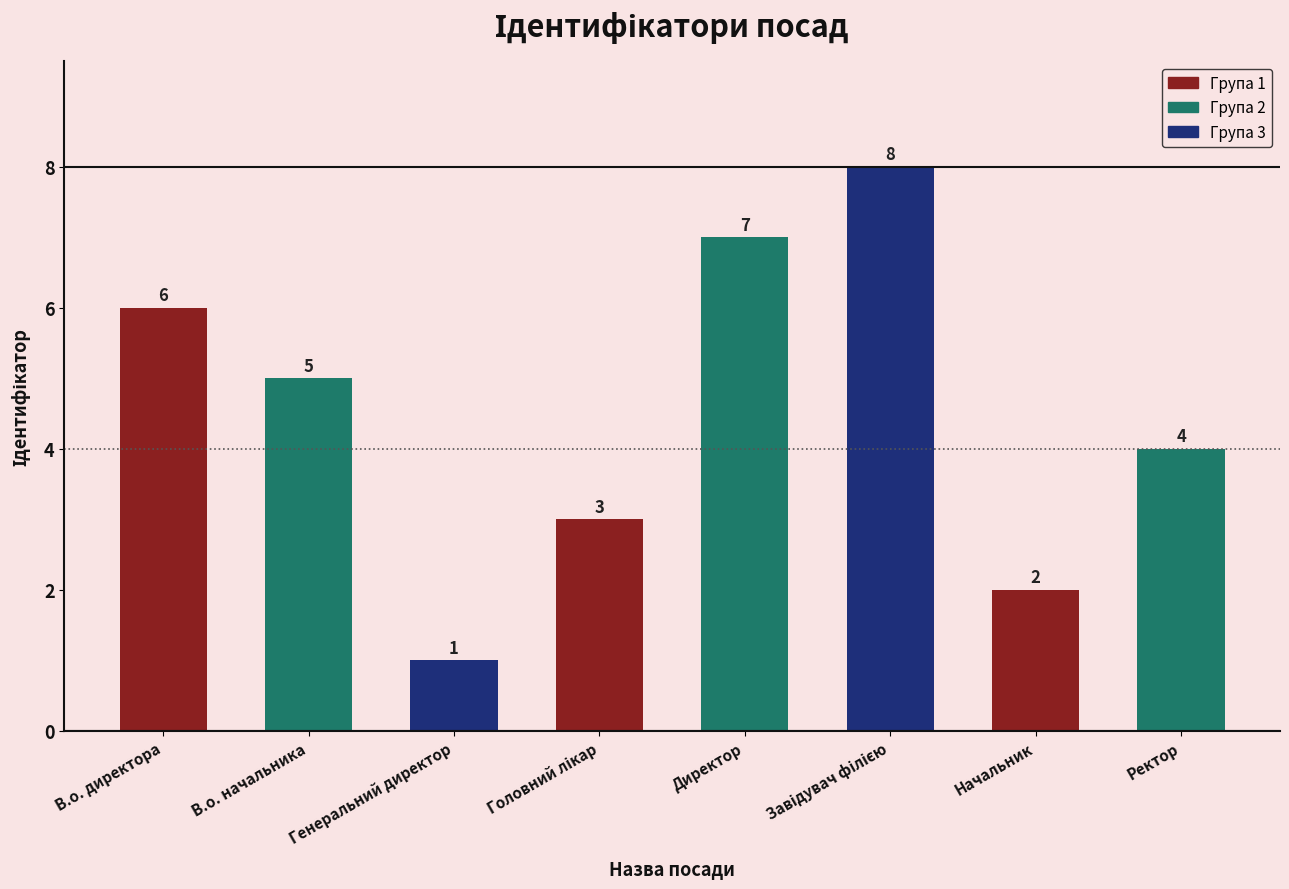

What is the value of the 7th bar from the left?

2